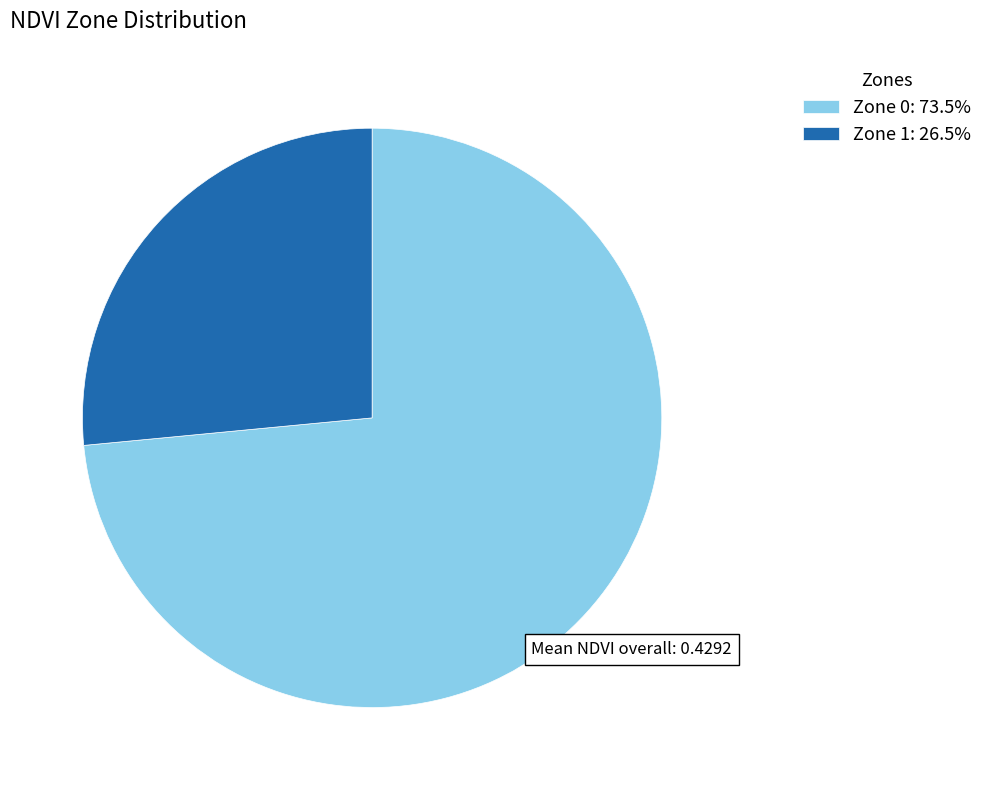

Does Zone 1 account for over 50% of the chart?

No